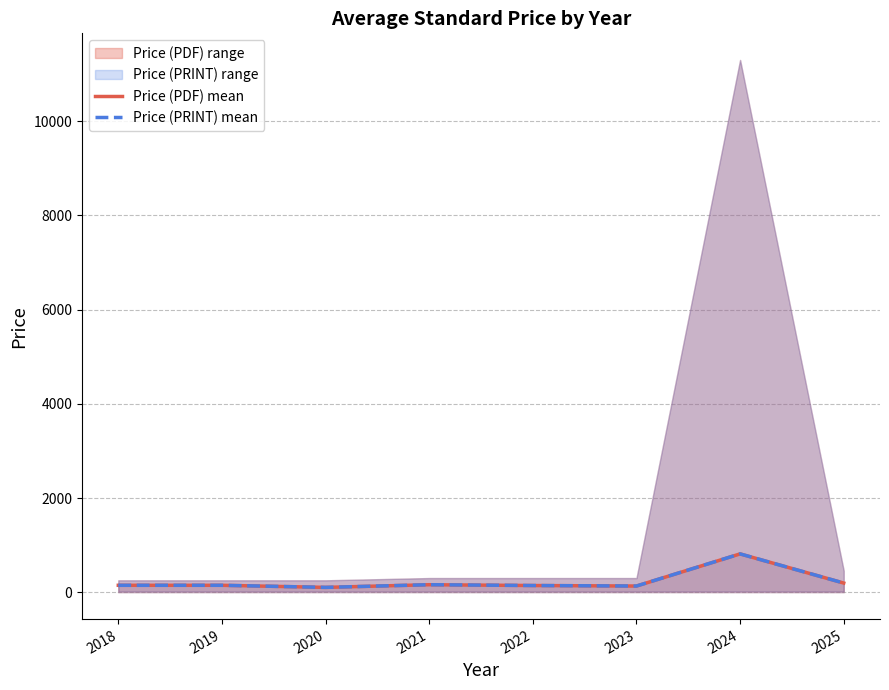

What is the highest value of the Price (PRINT) mean series?

818.7